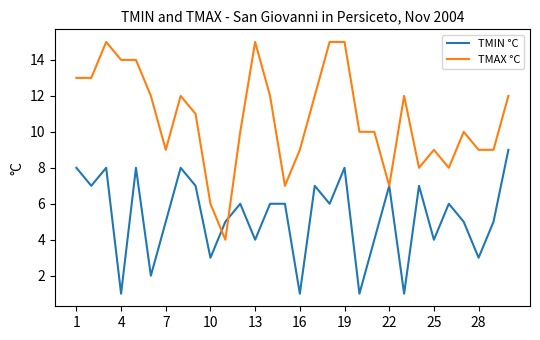

Which series has the largest total across all categories?

TMAX °C